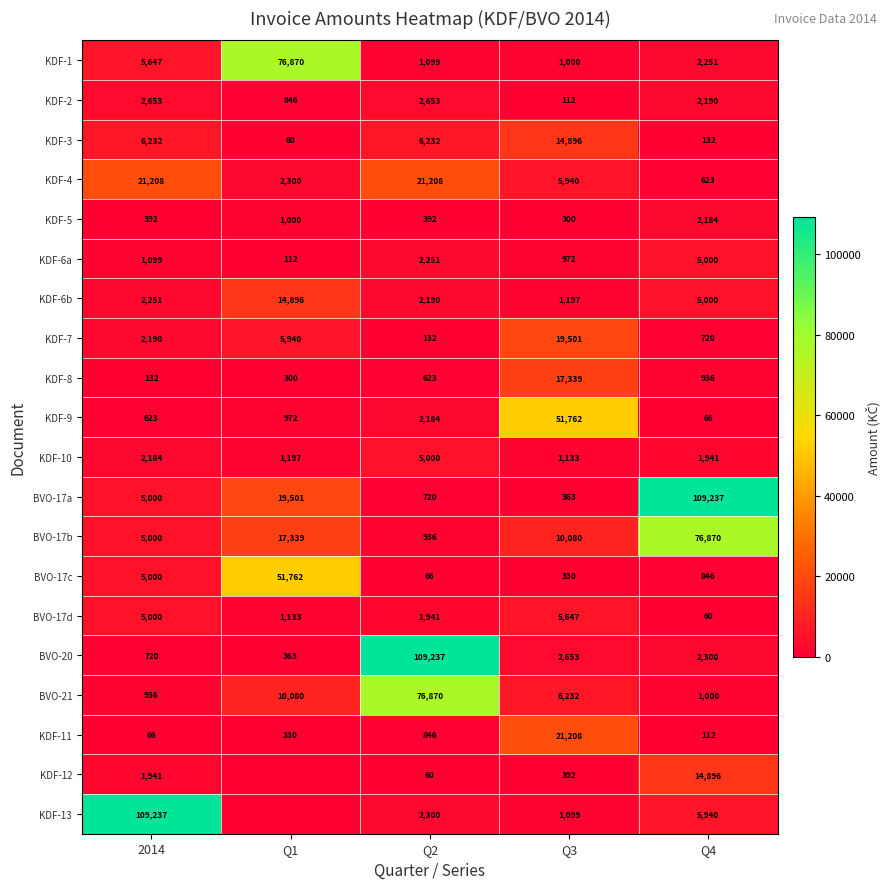

Rank the categories by KDF-6b value from lowest to highest.

Q3, Q2, 2014, Q4, Q1